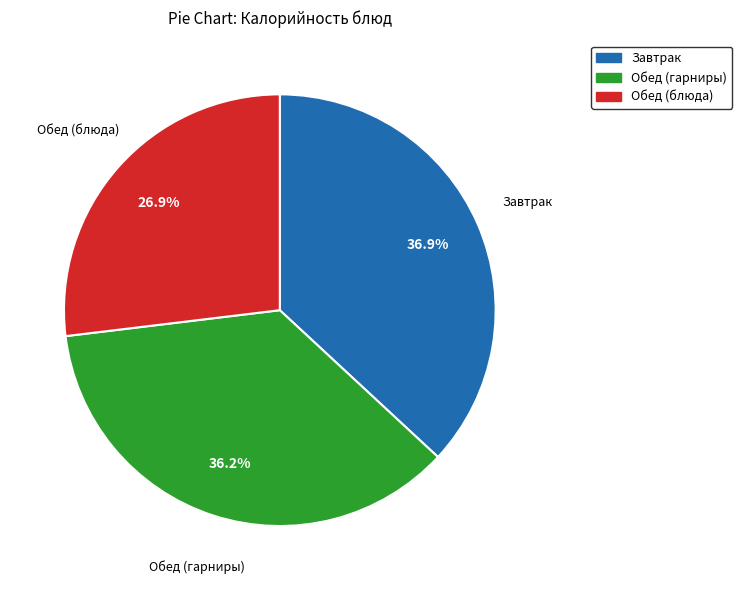

Is there a majority slice in this chart?

No